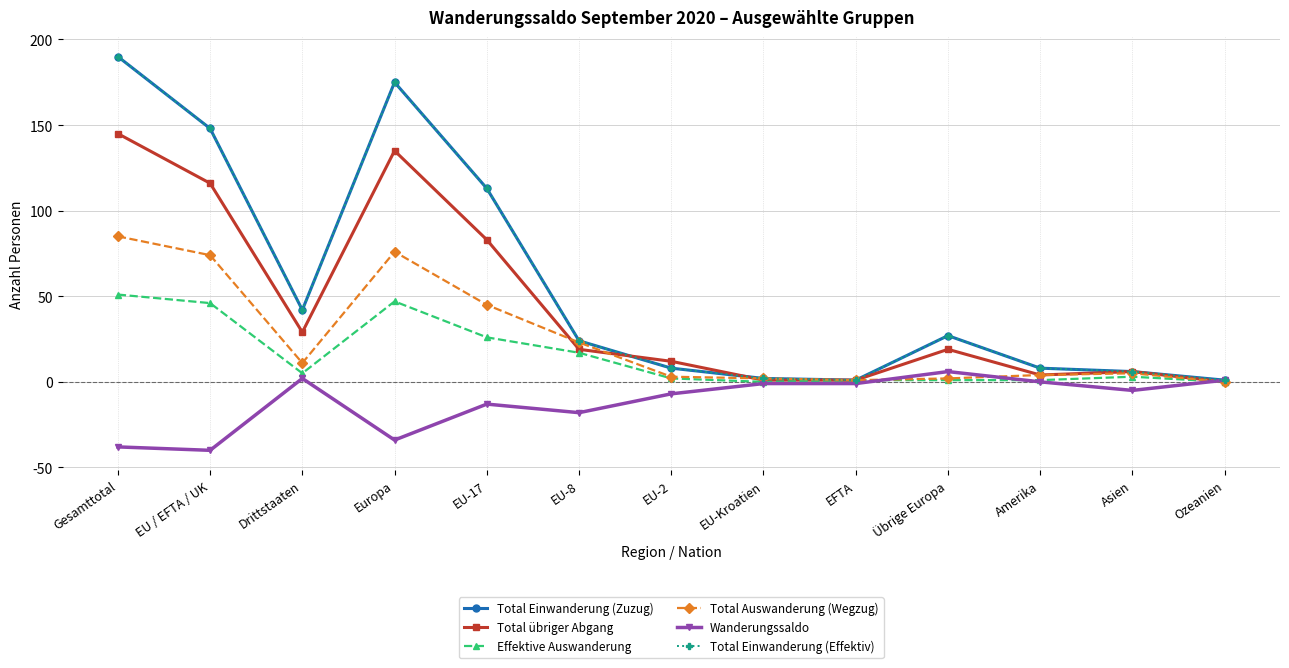

Is this an area chart (filled region under the line)?

No